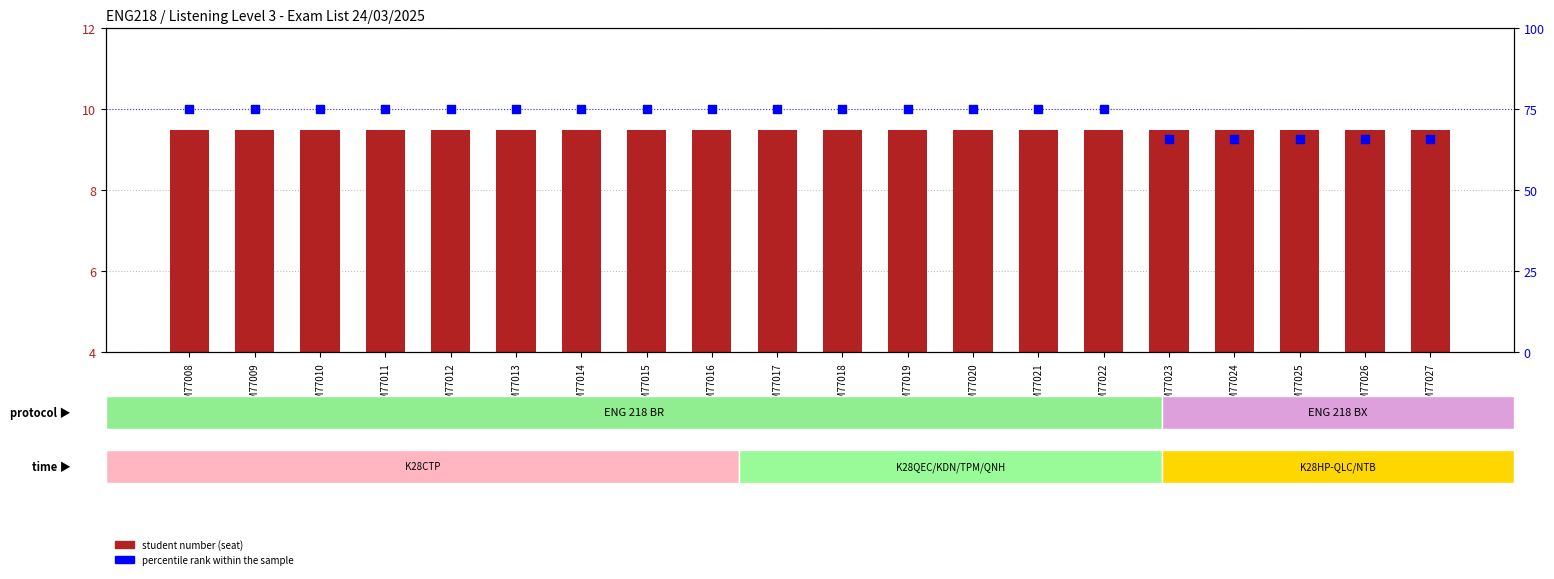

At which category is the sum across all series the highest?

GSM77008